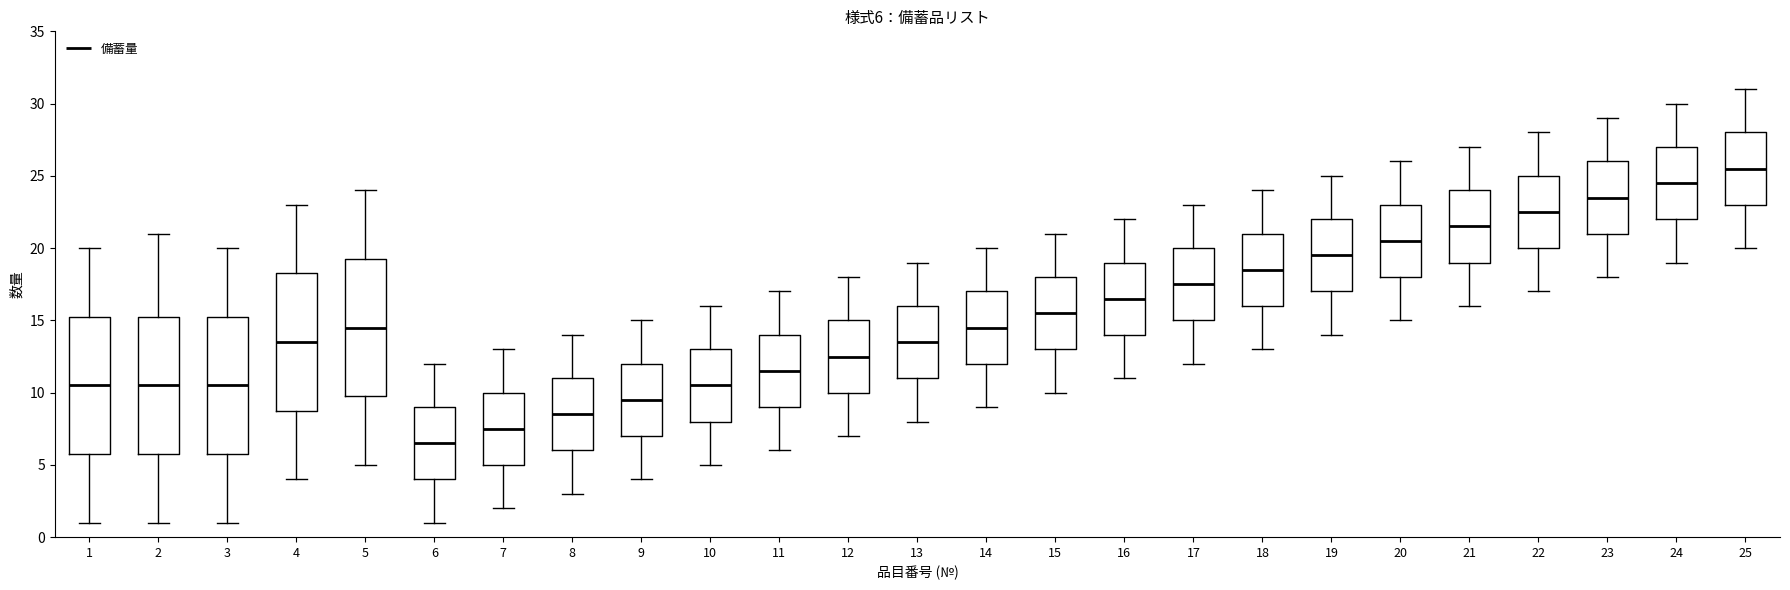

Which box's median line is the lowest?

6